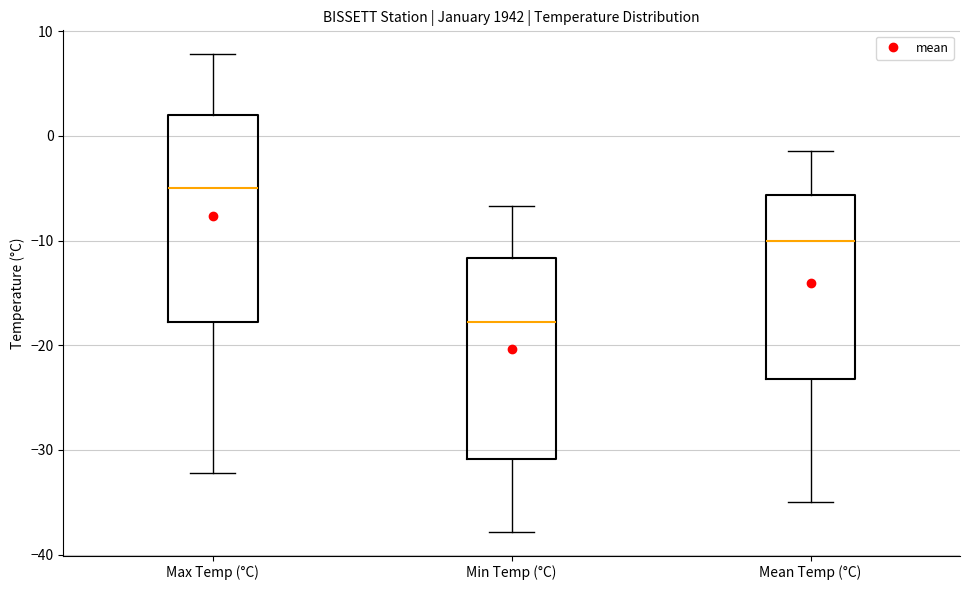

Reading left to right, read every box against the y-axis: the position of its median line, the range the box covers, and the ends of its whiskers. The values are not printed on the chart, so give them approximately, as read against the axis.

Max Temp (°C): median -5, box -18 to 2, whiskers -32 to 8
Min Temp (°C): median -18, box -31 to -12, whiskers -38 to -7
Mean Temp (°C): median -10, box -23 to -6, whiskers -35 to -1